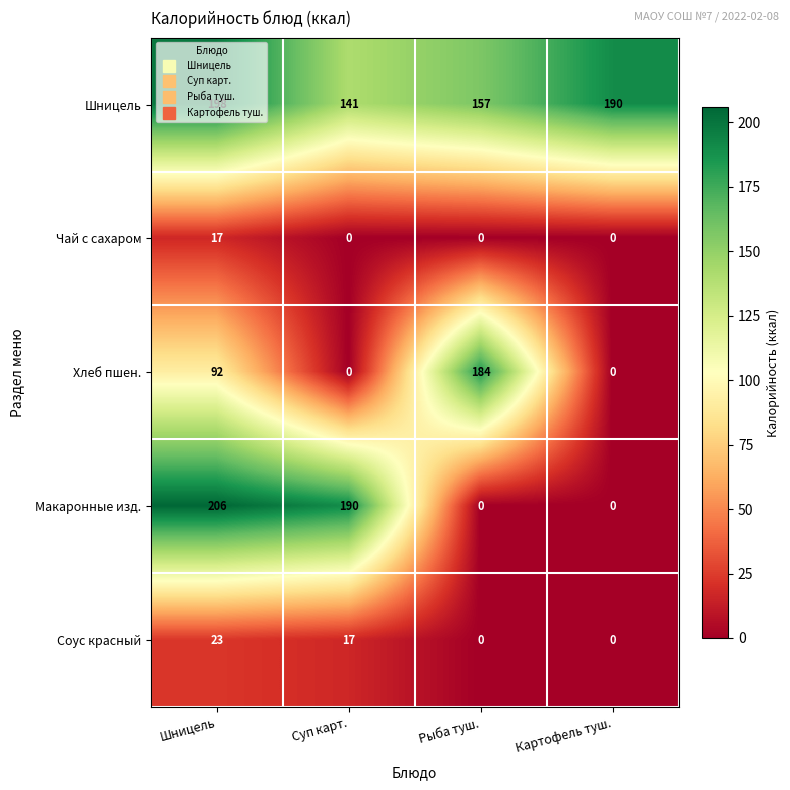

What is the approximate value of Чай с сахаром at Шницель?

17